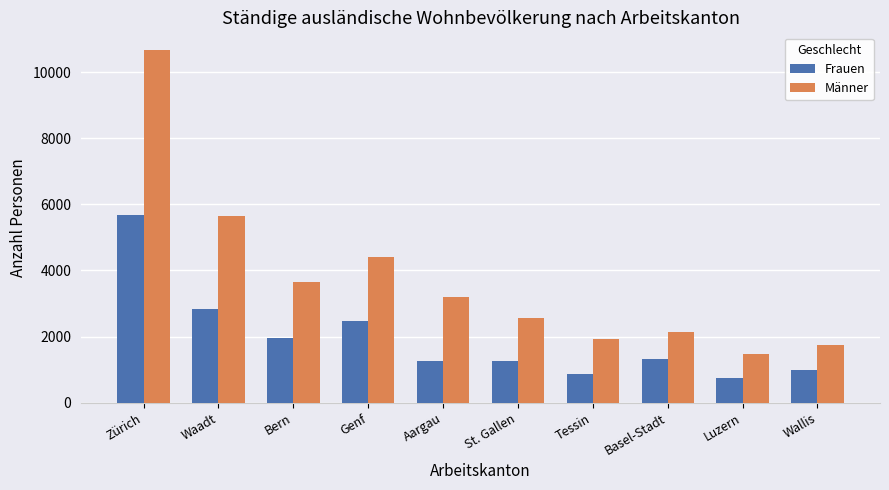

What is the average value of the Männer series?

3740